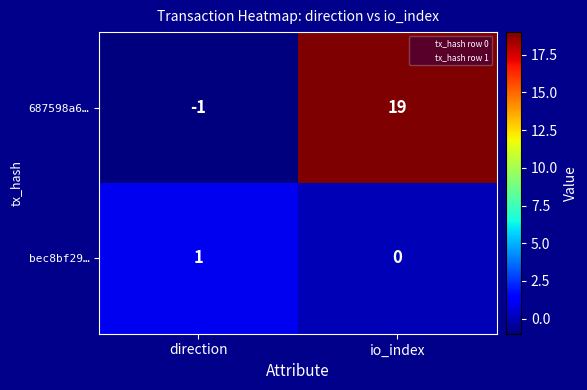

Reading left to right, what are all the values shown in this chart?

687598a6…: -1	19
bec8bf29…: 1	0